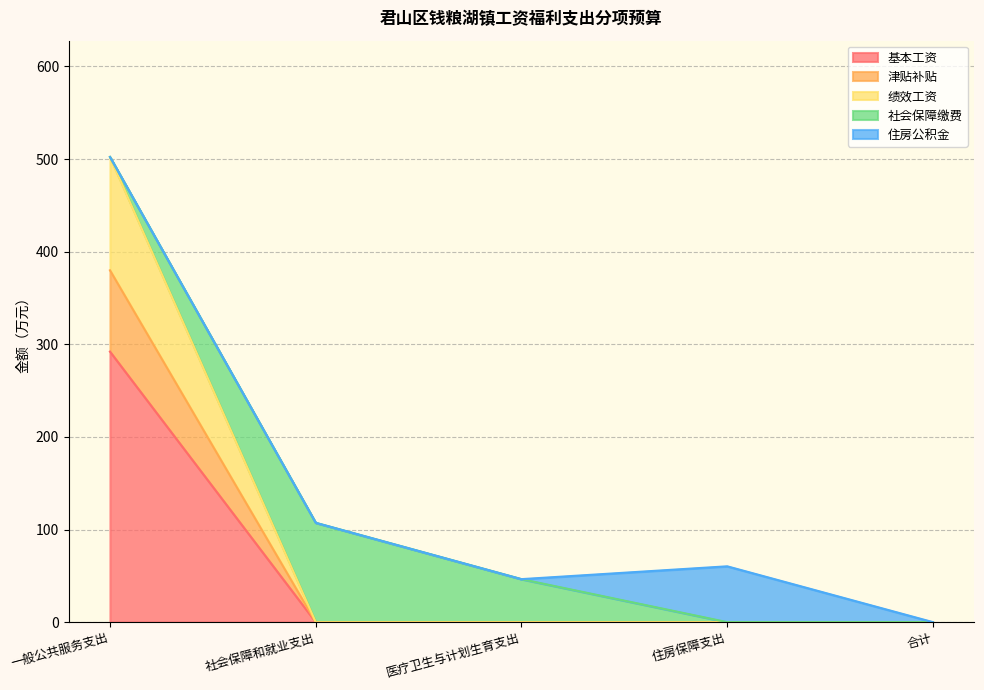

Is it true that 基本工资 equals 158.9 at 一般公共服务支出?

False